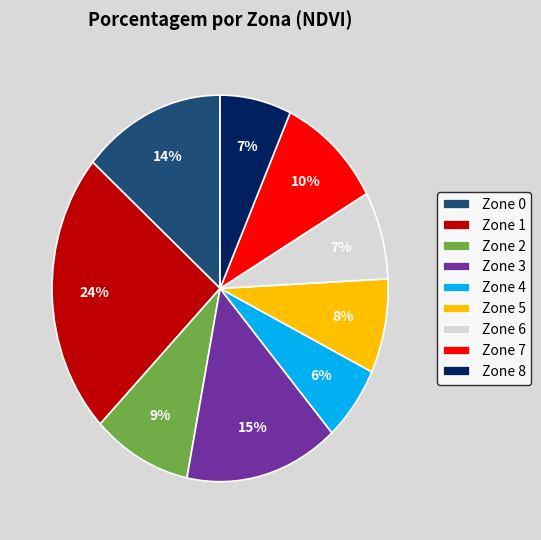

The Zone 7 slice represents 10% of the pie. True or false?

True